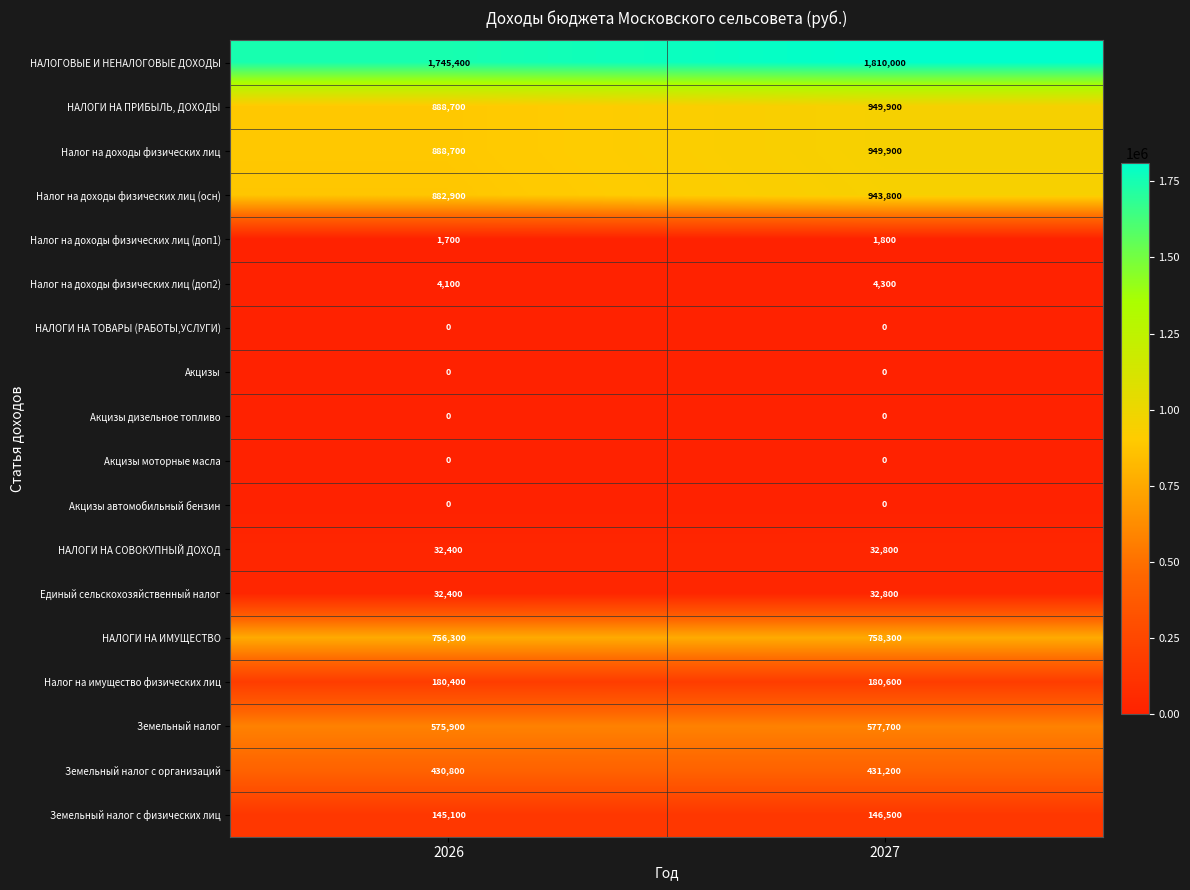

What is the difference between the НАЛОГОВЫЕ И НЕНАЛОГОВЫЕ ДОХОДЫ values at 2027 and 2026?

64600